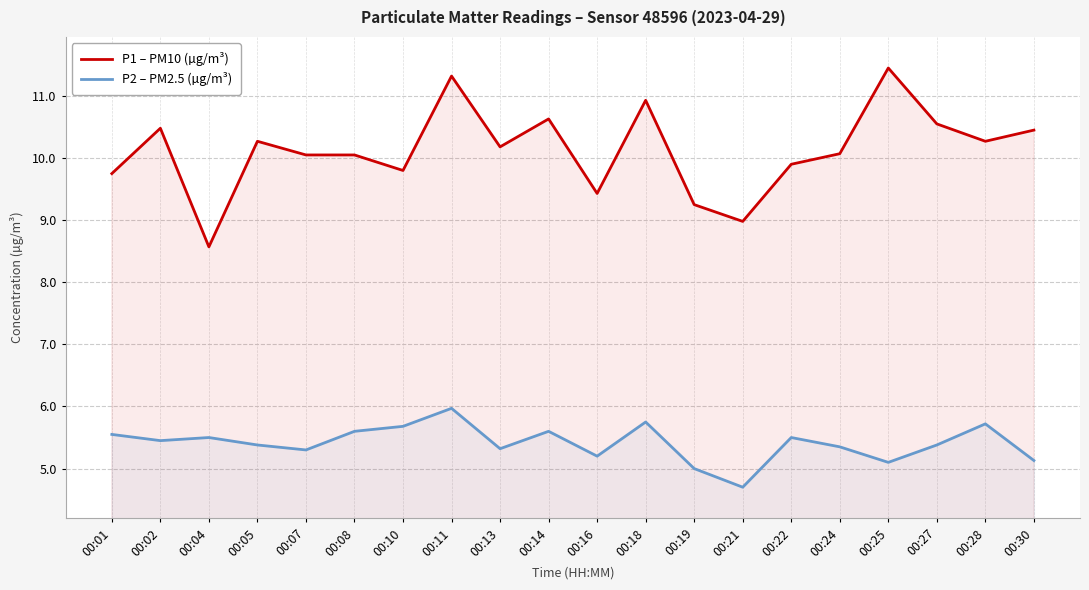

How many interior local valleys does the P1 – PM10 (µg/m³) series have?

6